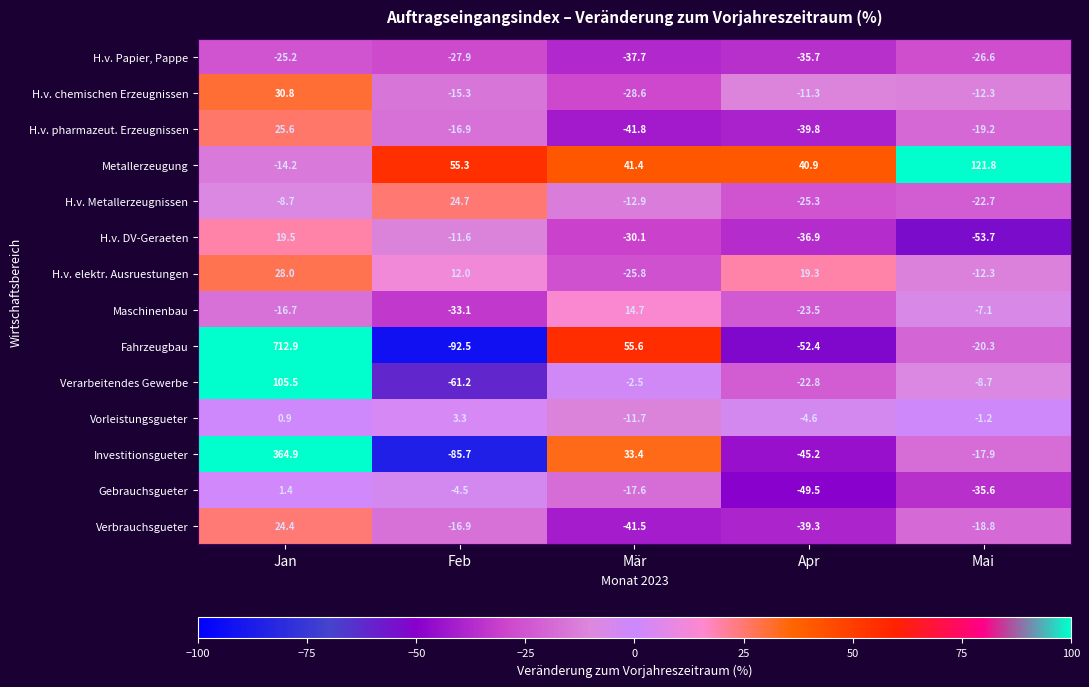

Which series changed the most between Mär and Apr?

Fahrzeugbau